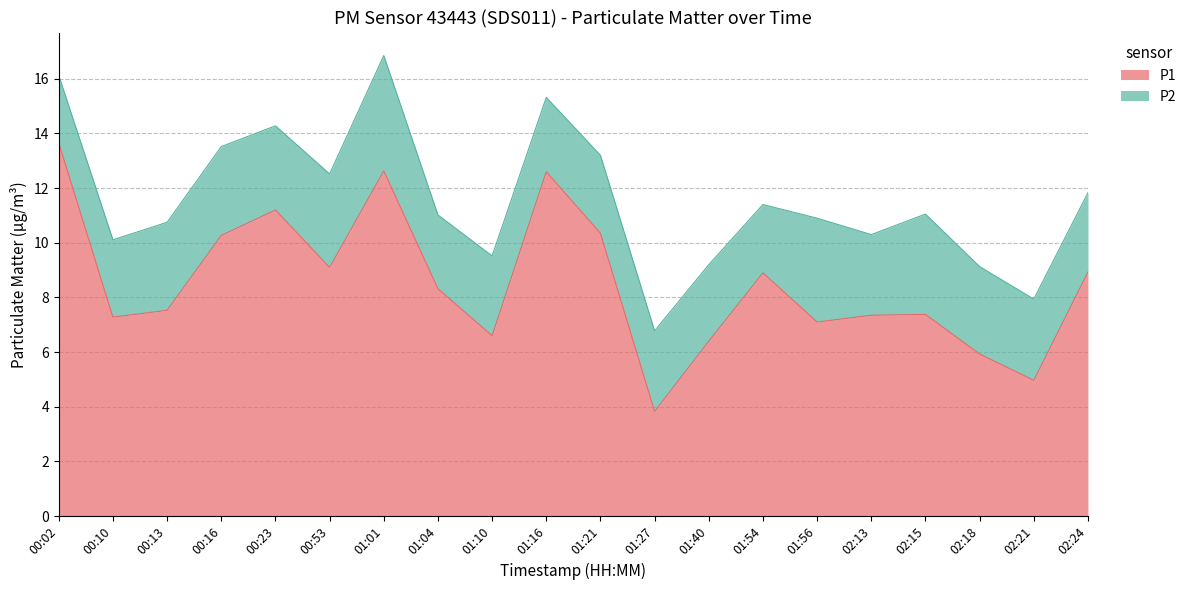

List the labels in order of value, smallest first.

01:27, 02:21, 02:18, 01:40, 01:10, 01:56, 00:10, 02:13, 02:15, 00:13, 01:04, 01:54, 02:24, 00:53, 00:16, 01:21, 00:23, 01:16, 01:01, 00:02